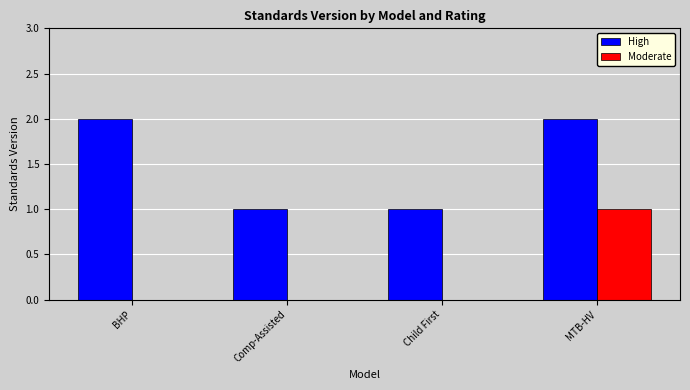

True or false: High has a value of 0 at Comp-Assisted.

False